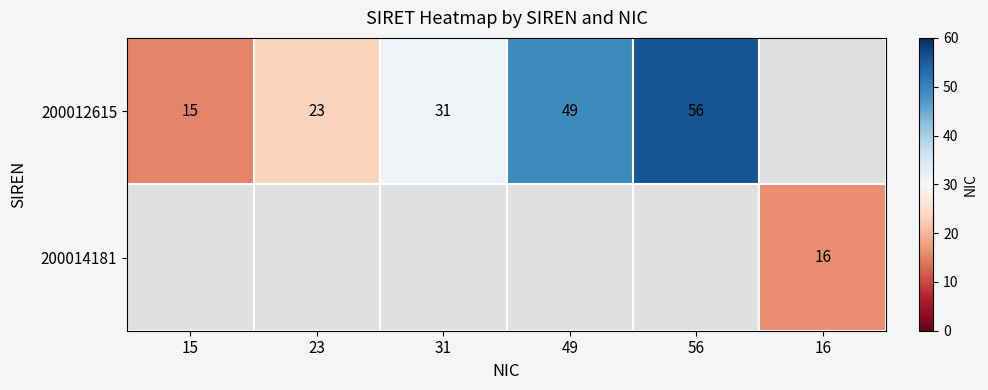

The value of 200012615 at 49 is 49. True or false?

True